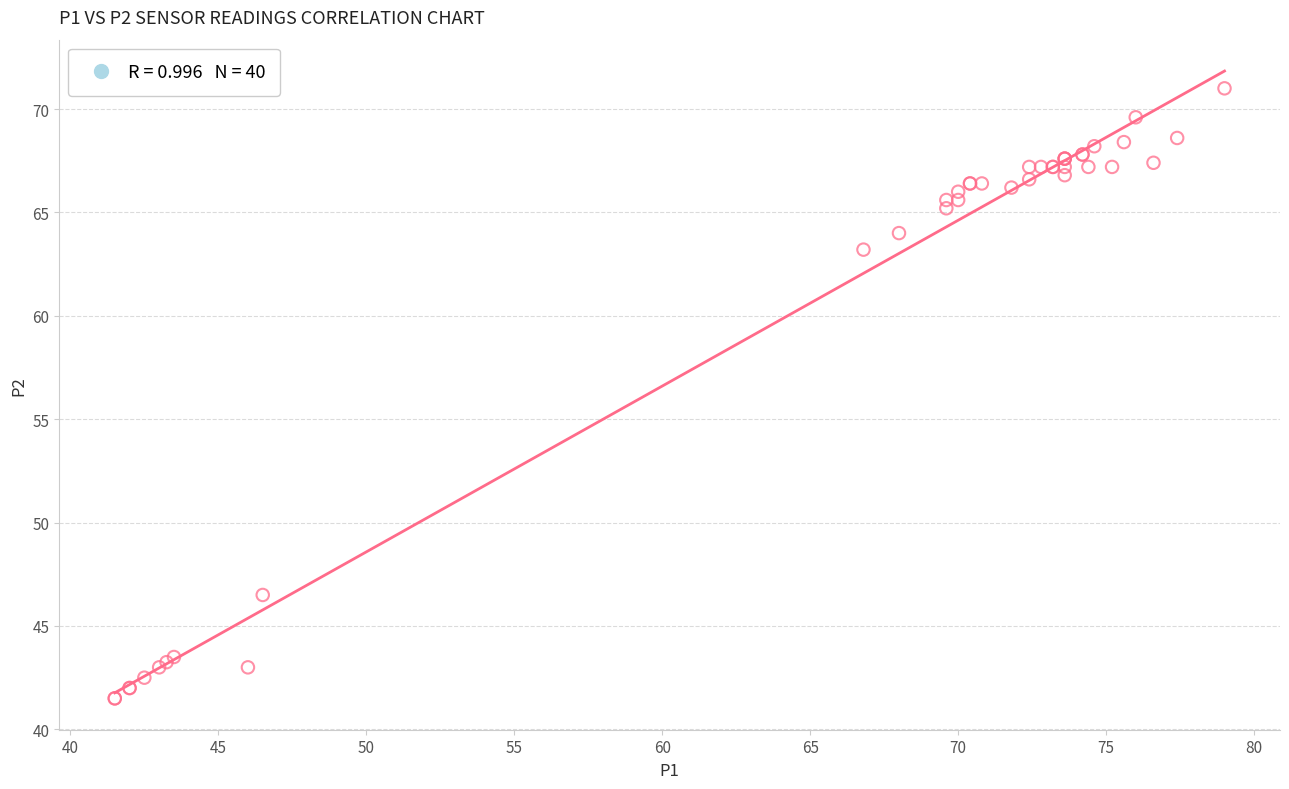

What Y value in the scatter plot is closest to 56?

63.2